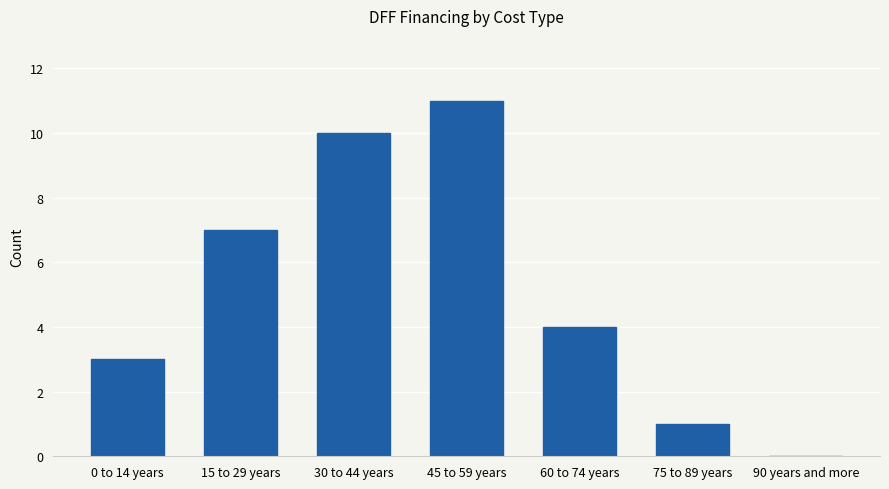

The value at 75 to 89 years is 2. True or false?

False